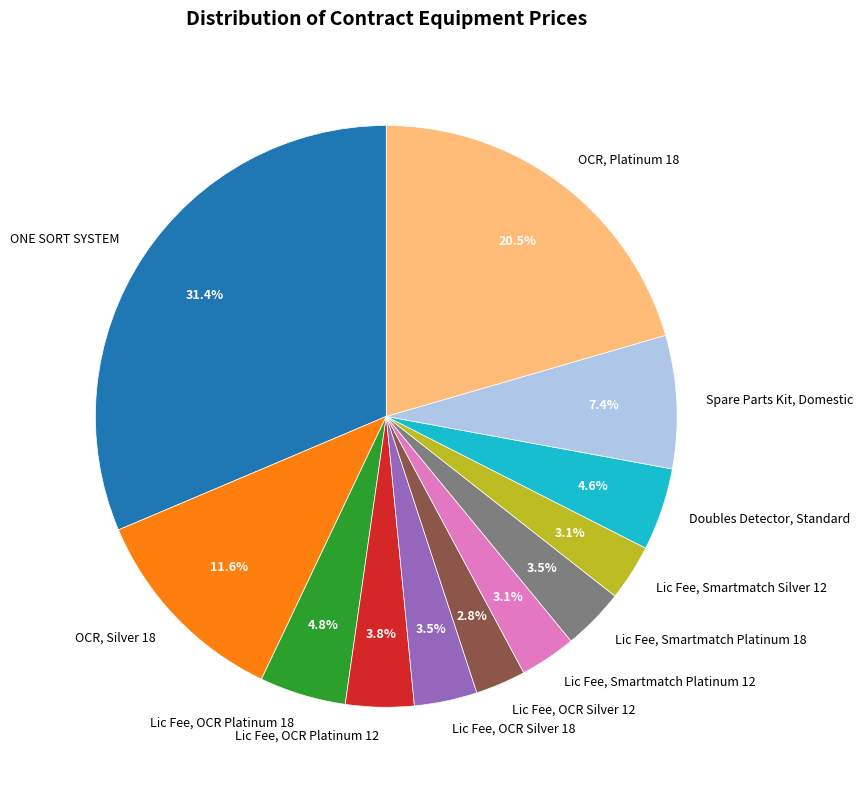

Do Lic Fee, OCR Silver 18 and OCR, Platinum 18 together represent more than half of the pie?

No